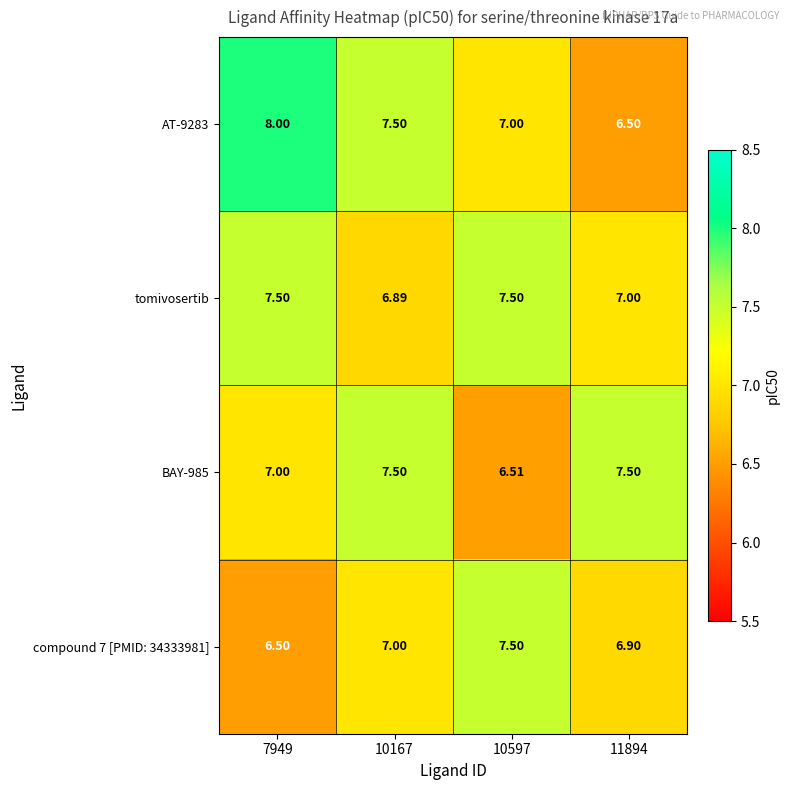

Is the value of AT-9283 at 7949 greater than the value of compound 7 [PMID: 34333981] at 10597?

Yes